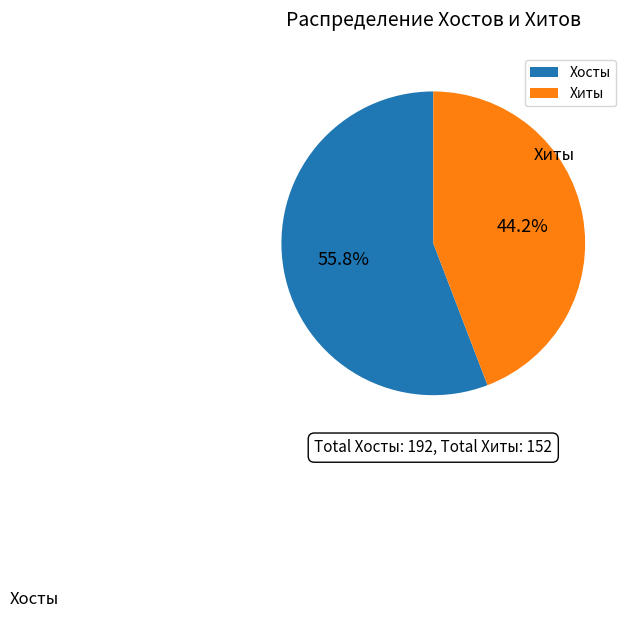

Is Хиты the majority of the pie?

No